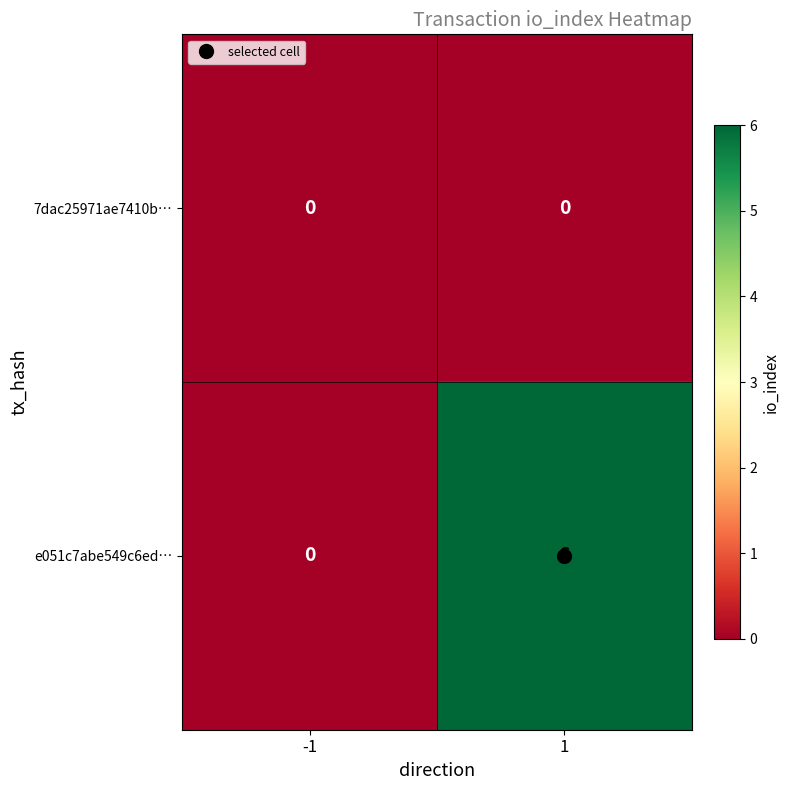

What is the spread (max minus min) of values at 1?

6